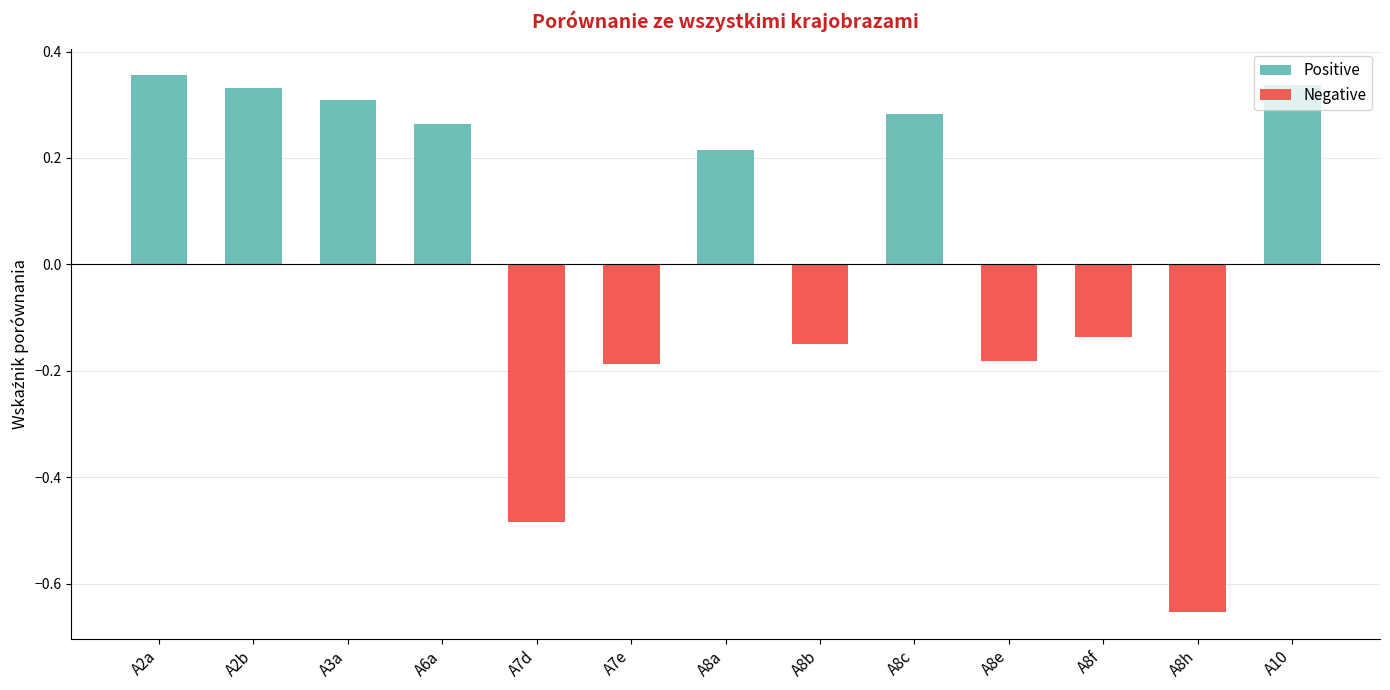

Does the chart contain any negative values?

Yes